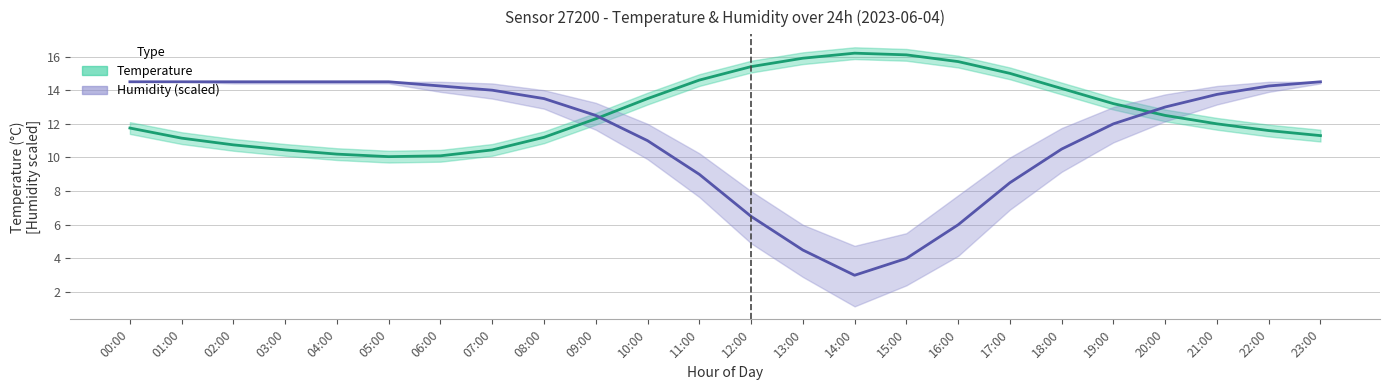

Which series has the largest total across all categories?

temperature